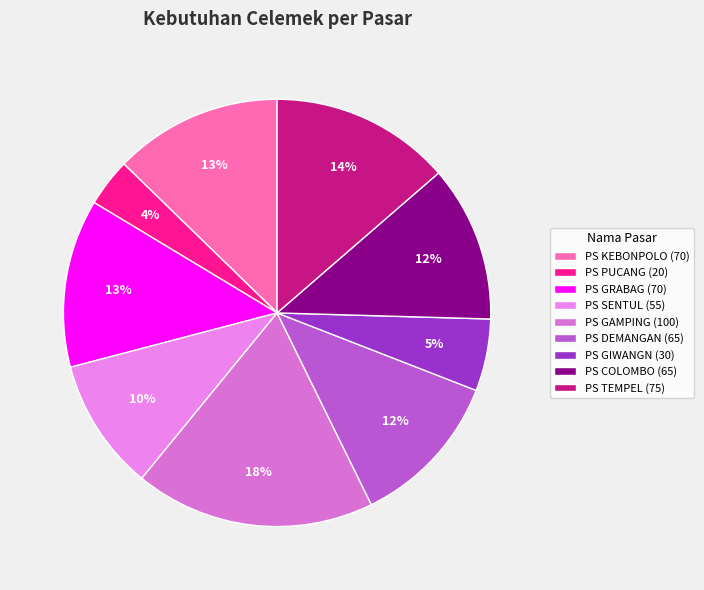

Approximately how many times larger is the value at PS GAMPING compared to PS PUCANG?

5.0